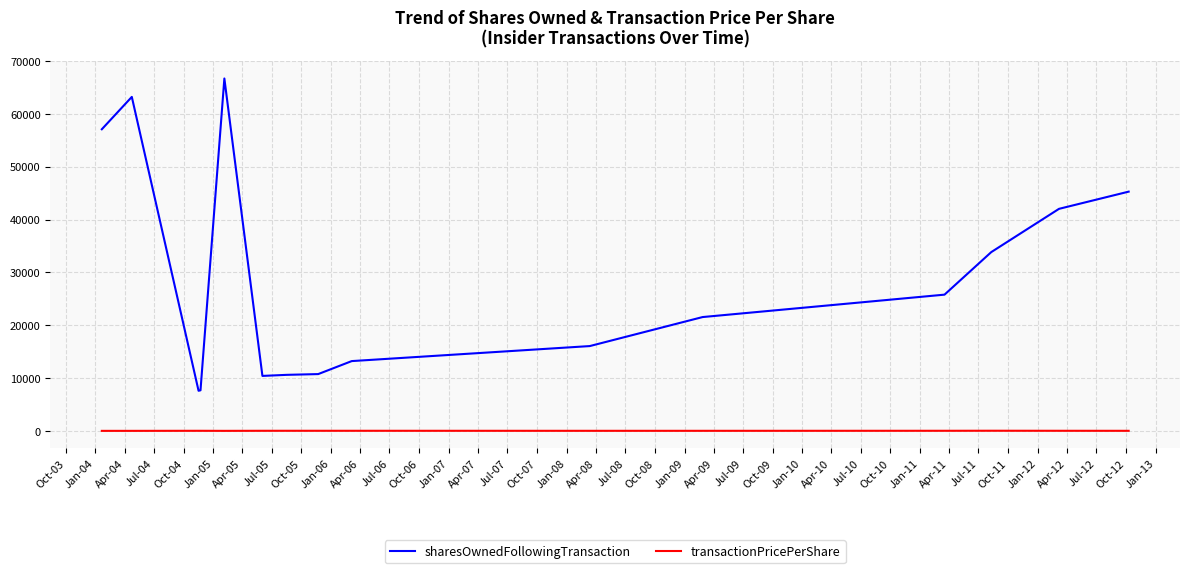

True or false: sharesOwnedFollowingTransaction and transactionPricePerShare cross at least once.

False